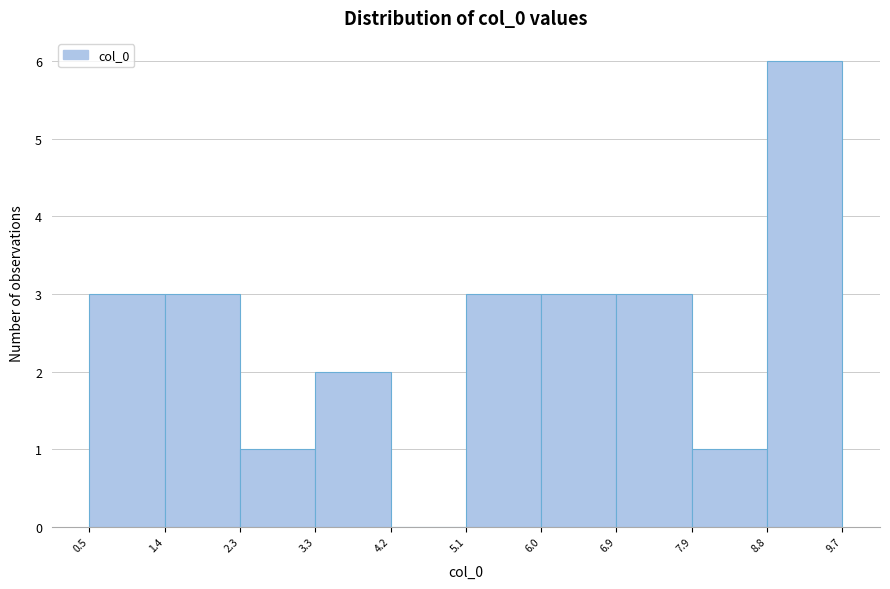

Reading left to right, transcribe this chart: for each bar, give the range it covers on the x-axis and its height. The values are not printed on the chart, so give them approximately, as read against the axis.

0.5 to 1.4: 3
1.4 to 2.3: 3
2.3 to 3.3: 1
3.3 to 4.2: 2
4.2 to 5.1: 0
5.1 to 6.0: 3
6.0 to 6.9: 3
6.9 to 7.9: 3
7.9 to 8.8: 1
8.8 to 9.7: 6